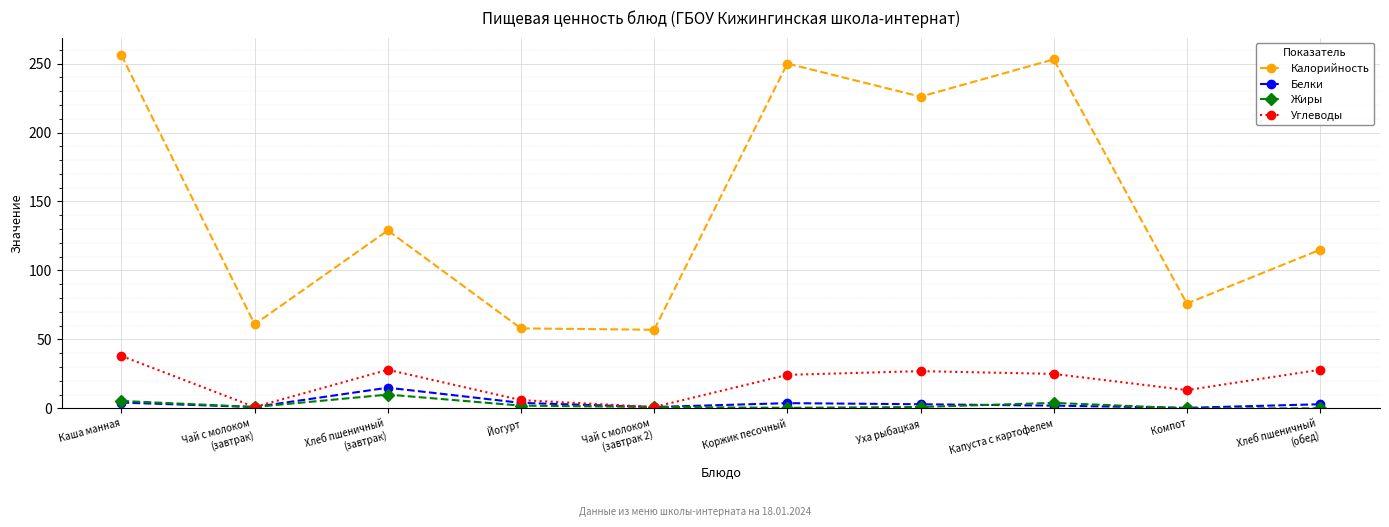

True or false: Углеводы and Калорийность intersect in this chart.

False